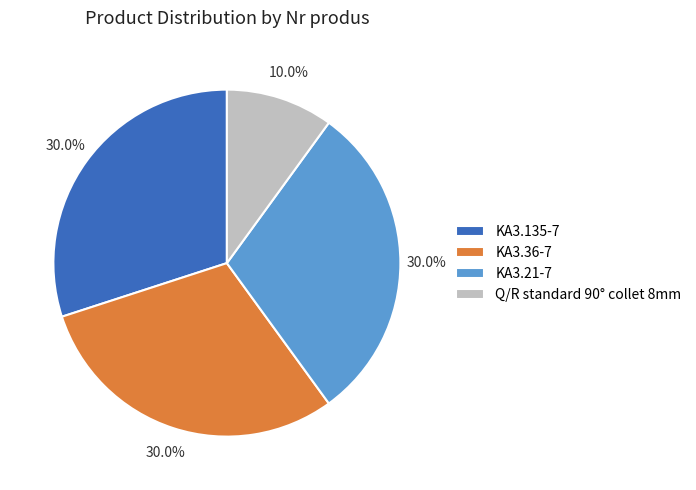

Is Q/R standard 90° collet 8mm the majority of the pie?

No